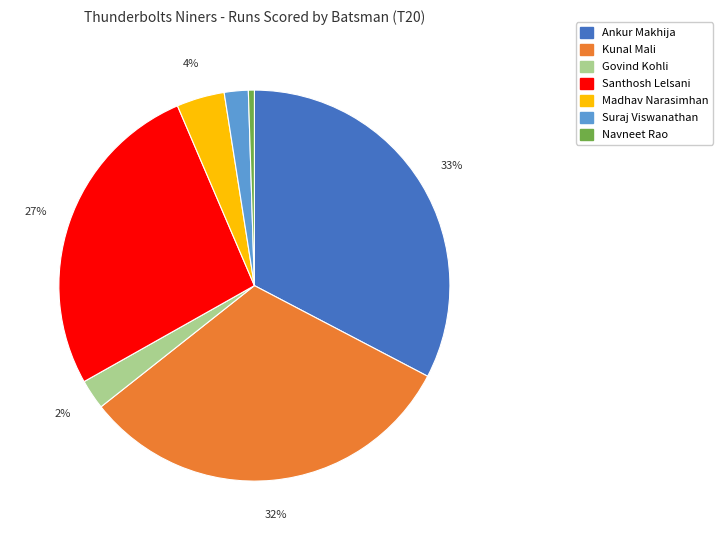

To the nearest percent, what is the average slice percentage?

14%